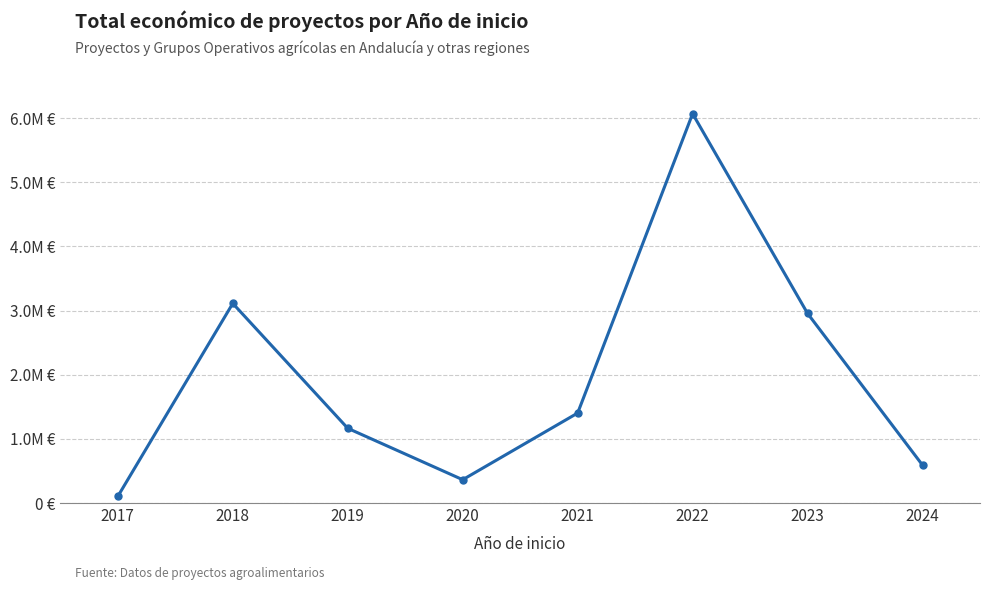

What is the change in value from 2020 to 2021?

+1039065